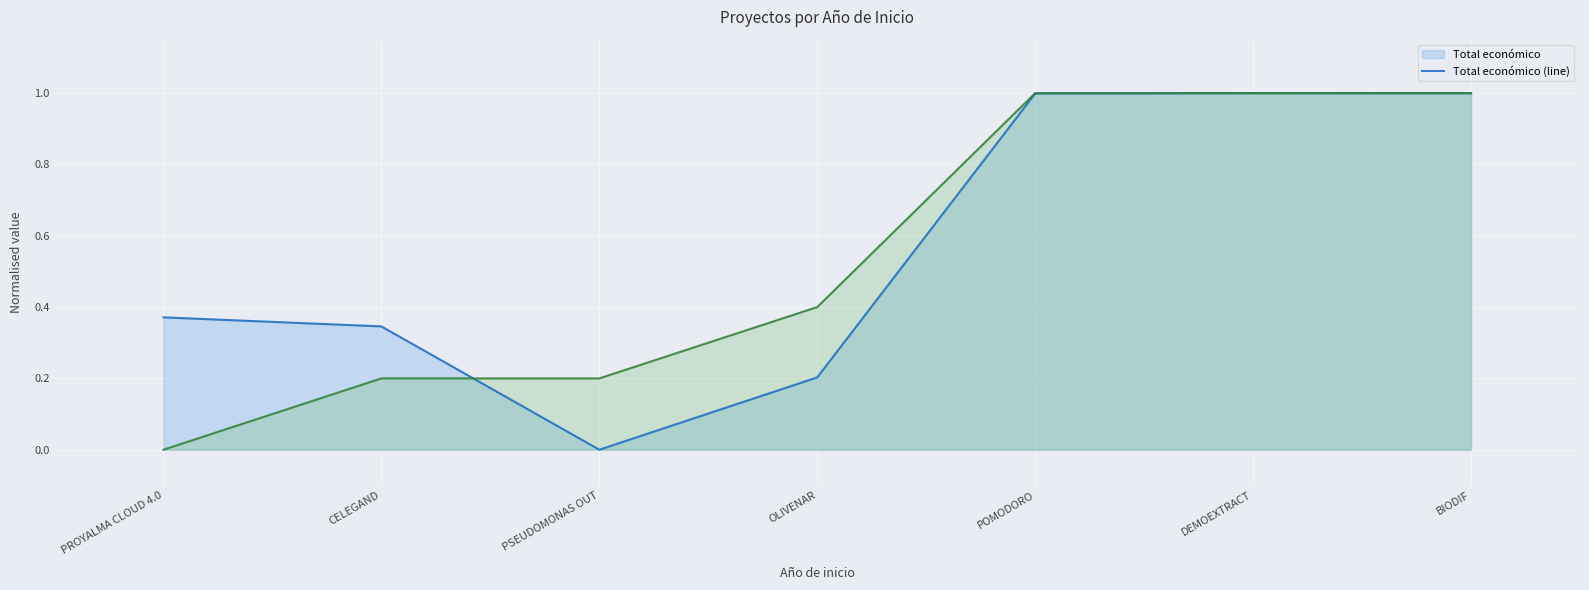

What is the label of the 1st point from the left?

PROYALMA CLOUD 4.0